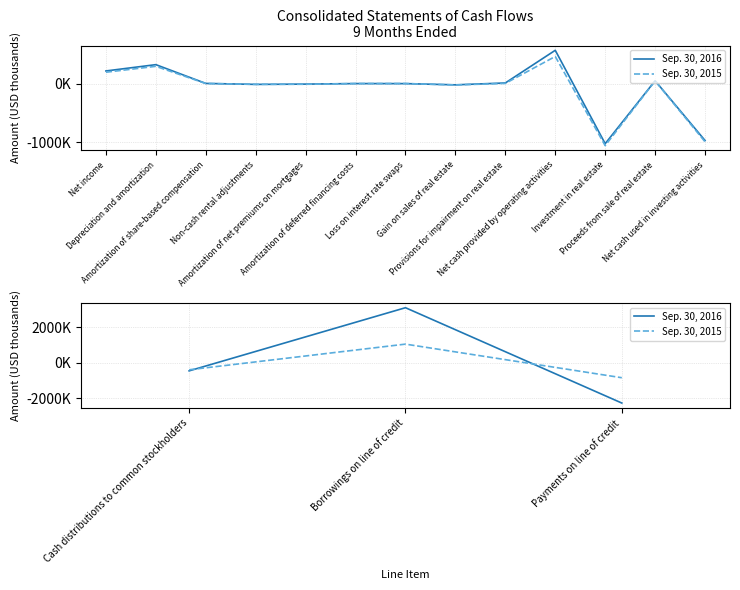

What is the highest value of the Sep. 30, 2015 series?

1059000